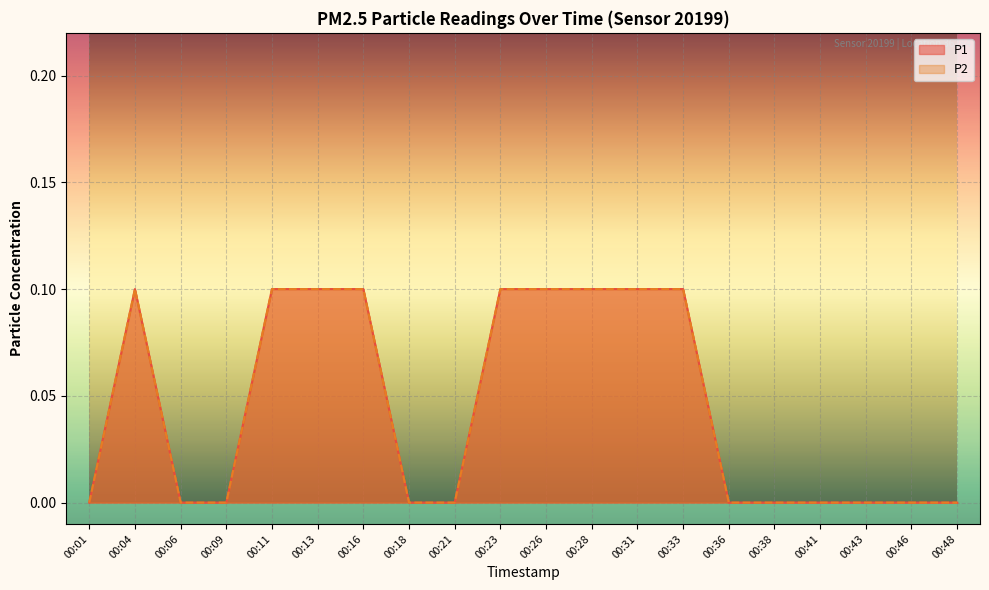

Which series changed the most between 00:01 and 00:43?

P1